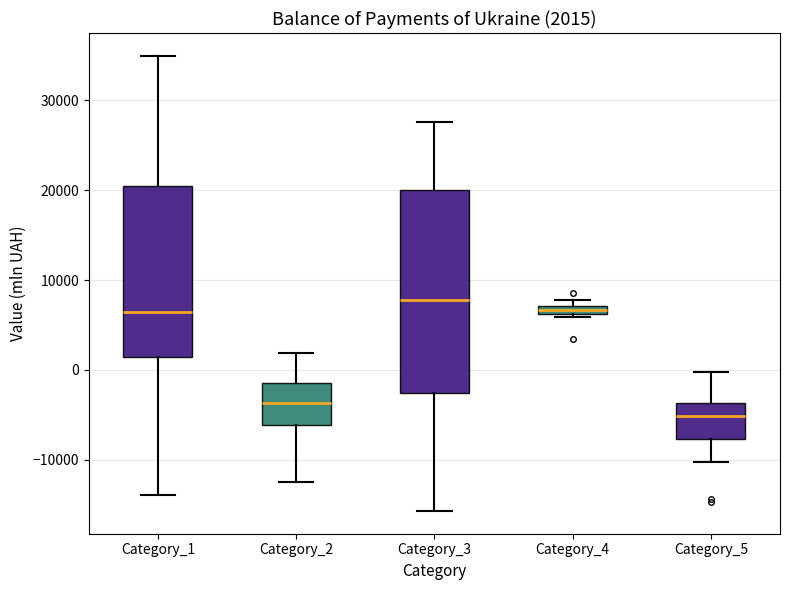

Comparing the boxes themselves (not the whiskers), which one is the tallest?

Category_3